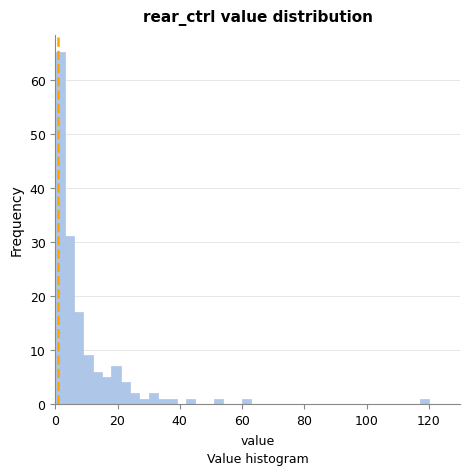

Read against the x-axis, roughly where is the centre of the tallest bar?

2